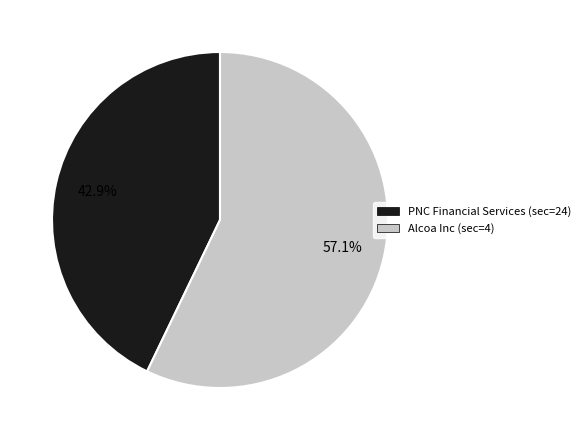

The PNC Financial Services (sec=24) slice represents 43% of the pie. True or false?

True